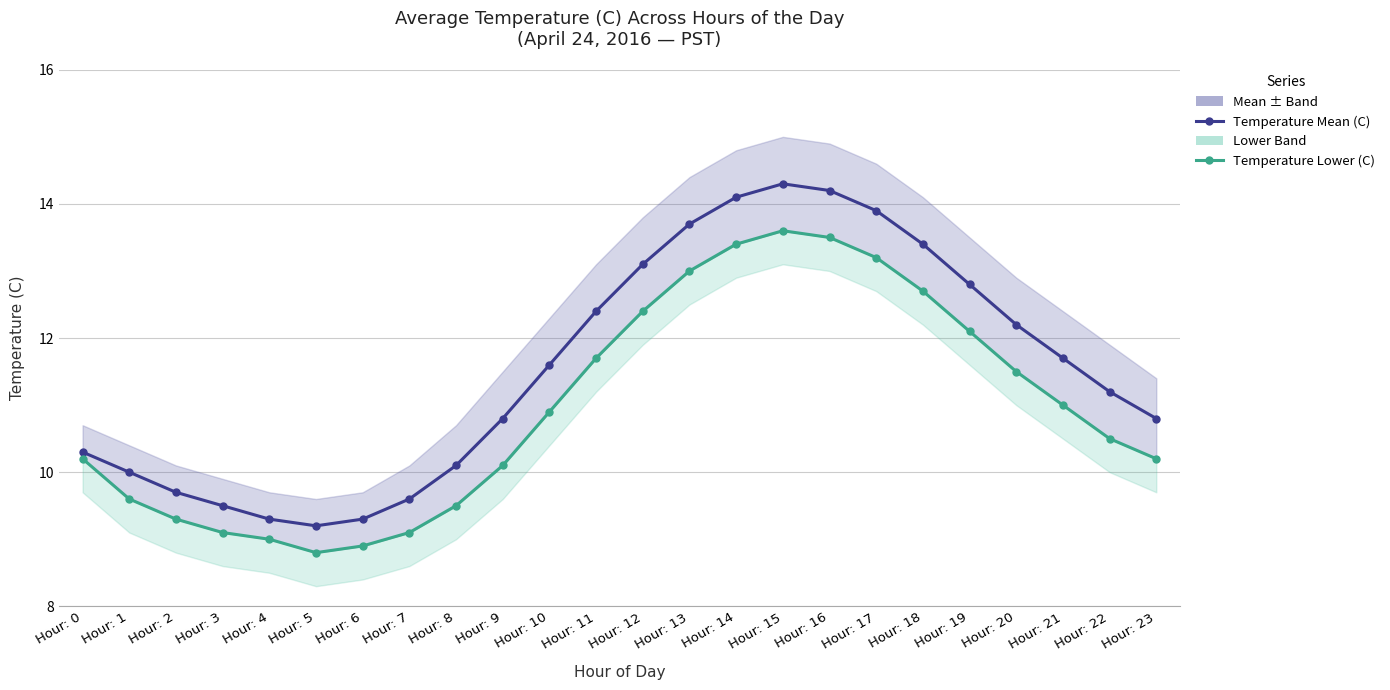

True or false: Temperature Lower (C) and Temperature Mean (C) cross at least once.

False